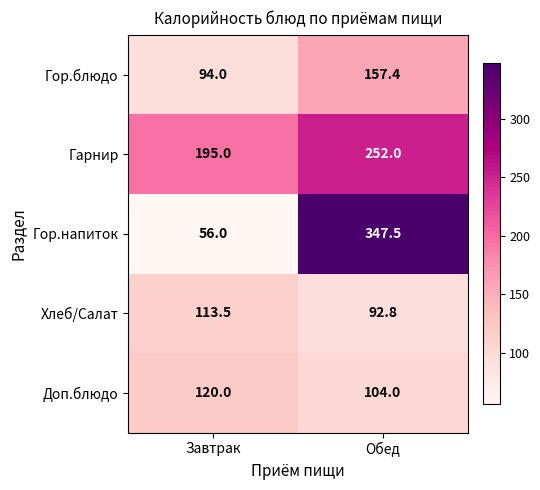

Rank the series by their maximum value, from highest to lowest.

Гор.напиток, Гарнир, Гор.блюдо, Доп.блюдо, Хлеб/Салат